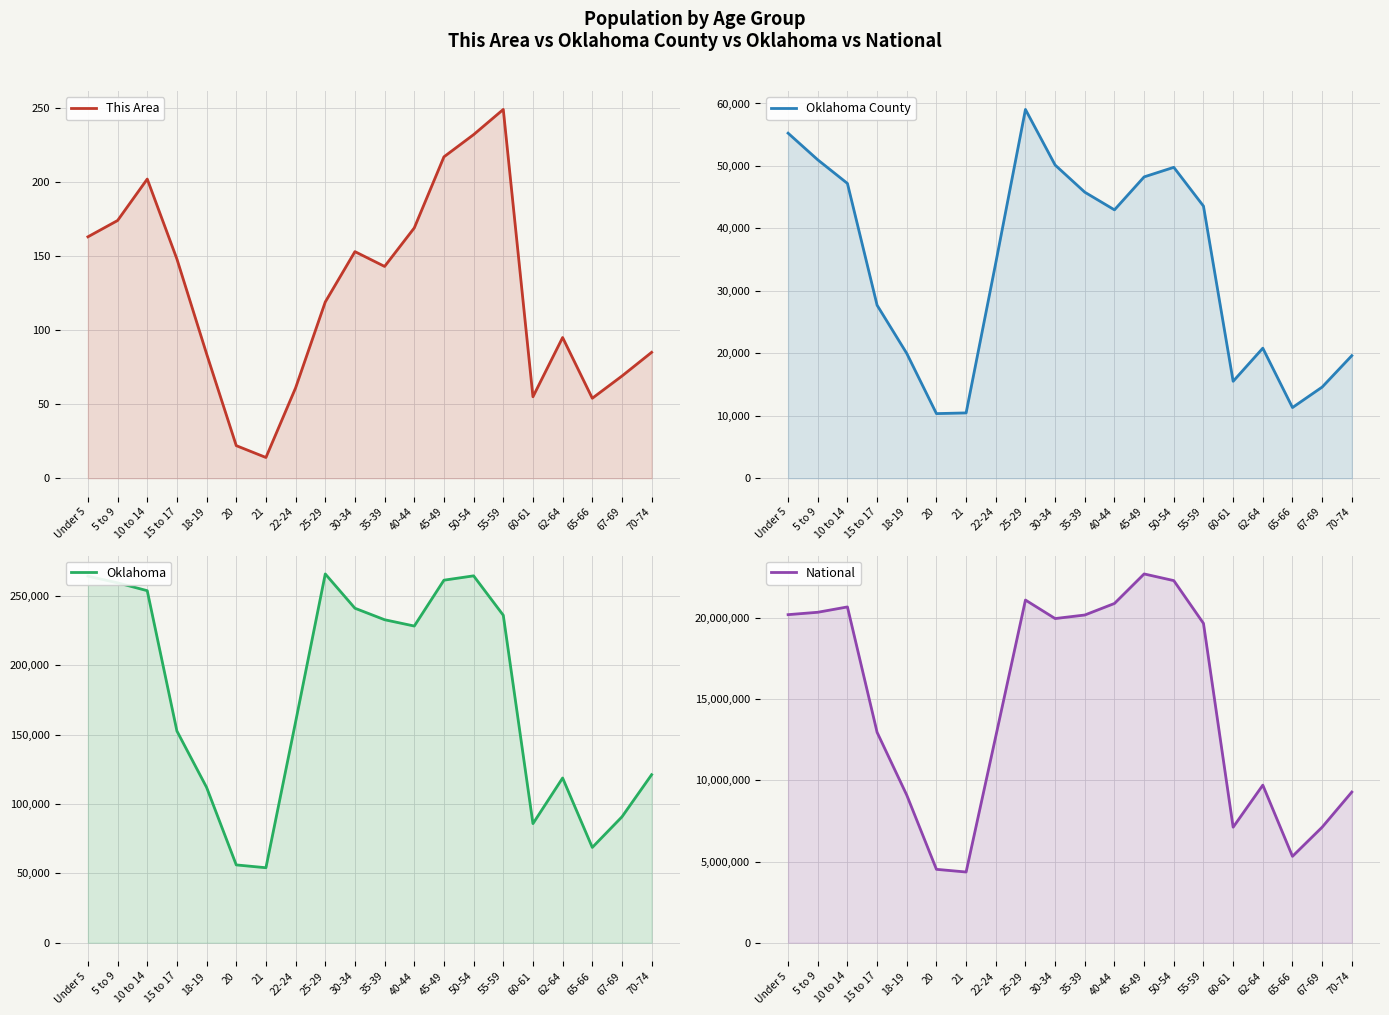

What is the difference between the Oklahoma values at 20 and 35-39?

176674